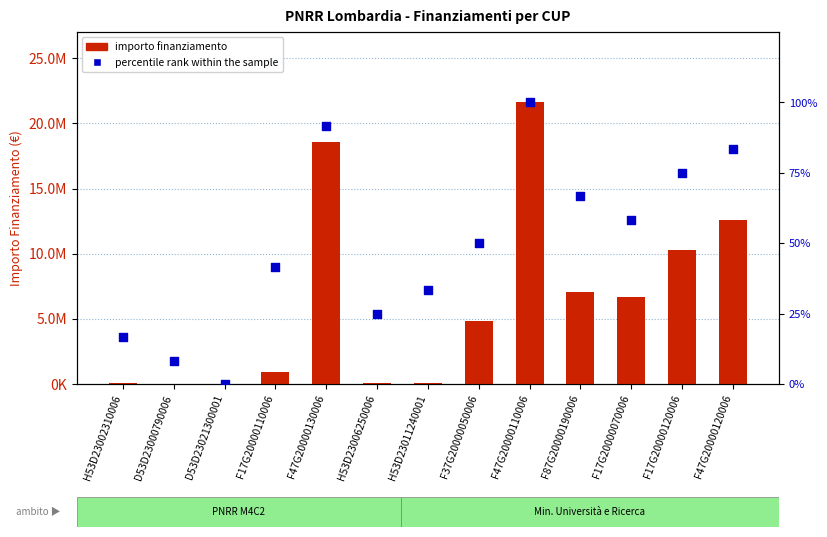

Which series reaches the minimum Y coordinate?

percentile rank within the sample